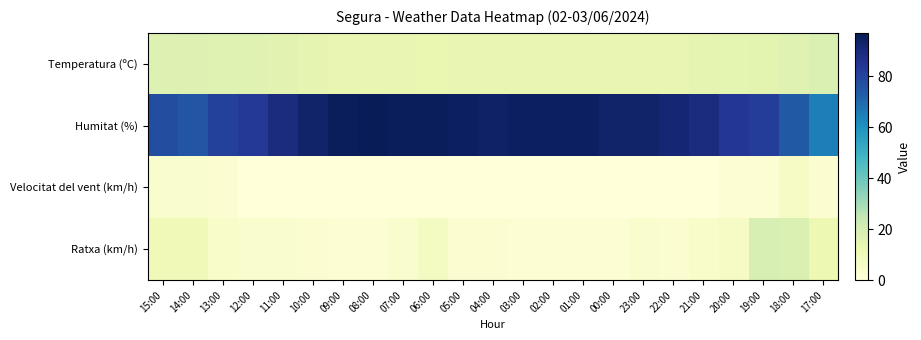

Which series has the largest total across all categories?

Humitat (%)